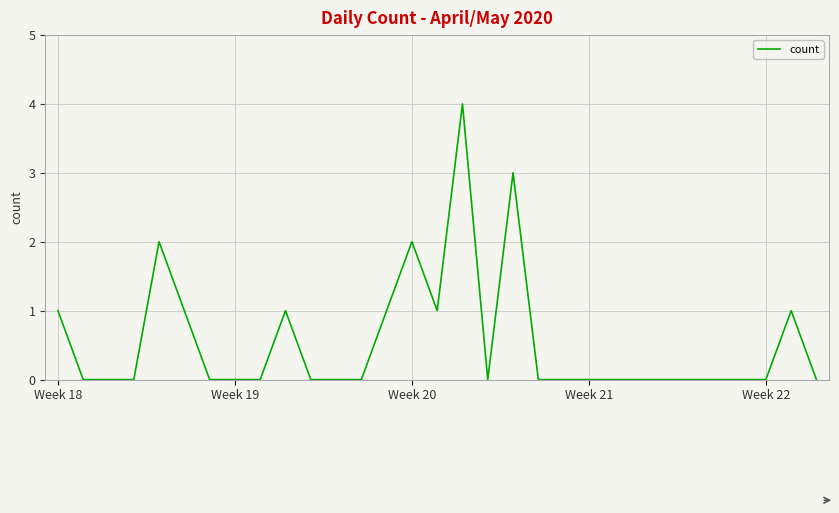

Does the chart display data point markers on the line(s)?

No